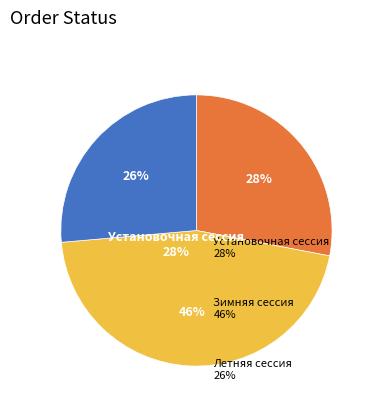

To the nearest percent, what portion does Зимняя сессия represent?

46%